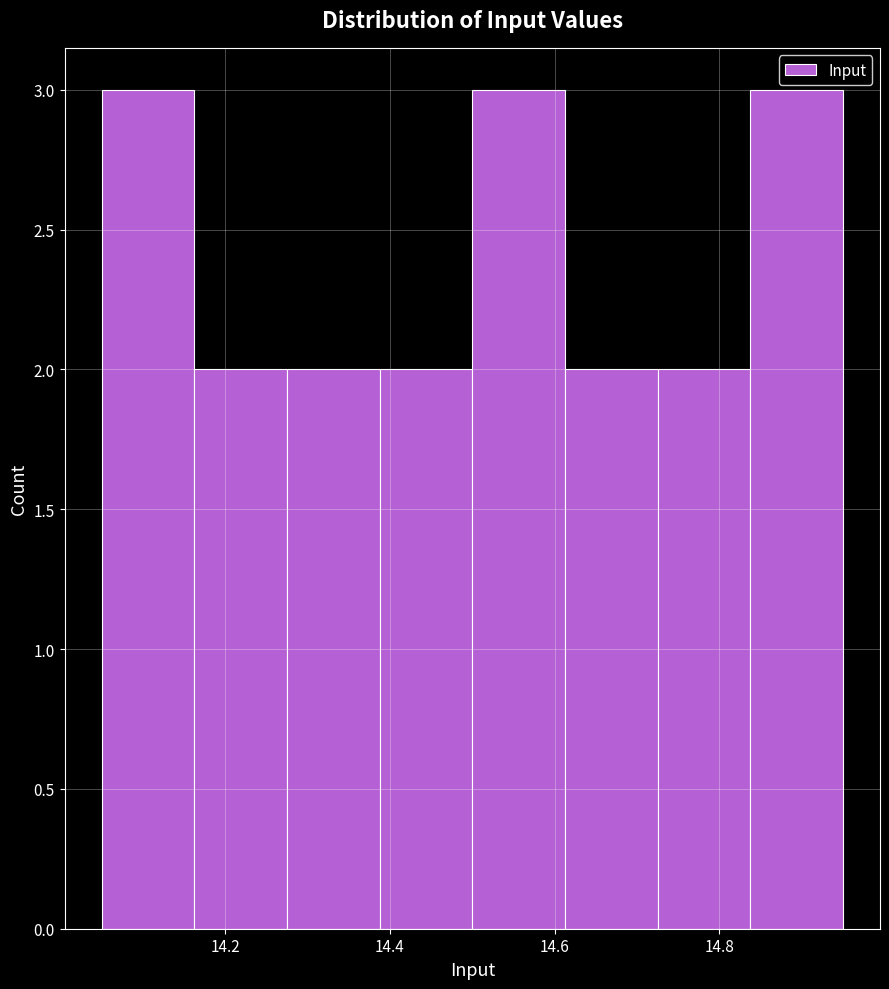

How tall is the bar that spans 14.50 to 14.62 on the x-axis? Neither the bar edges nor the heights are printed on the chart, so give them approximately, as read against the axes.

3